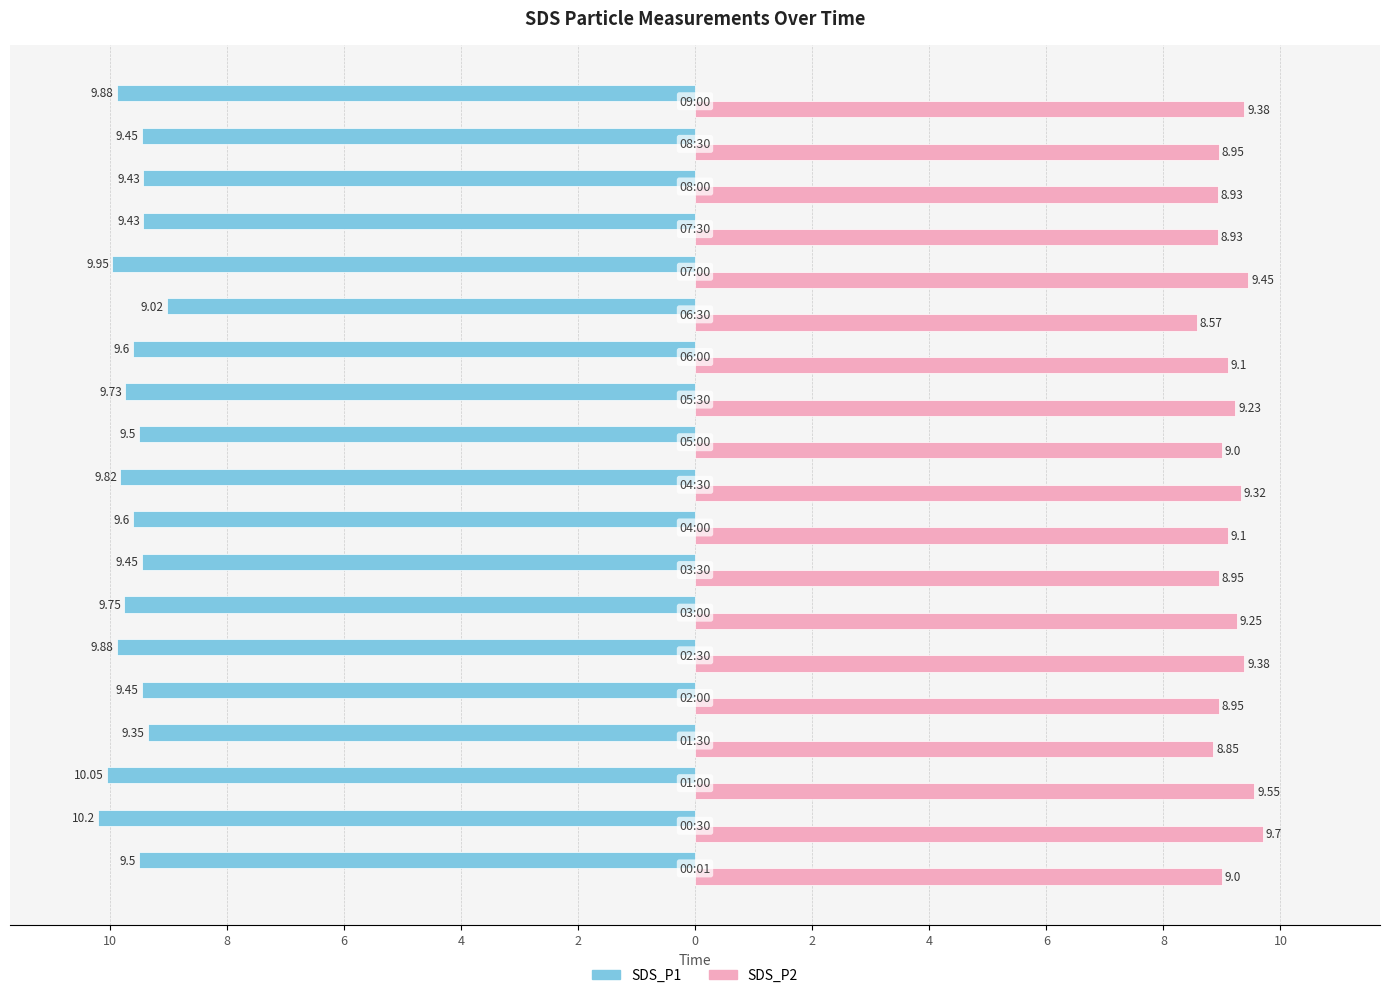

Which series has the largest range (max minus min)?

SDS_P1